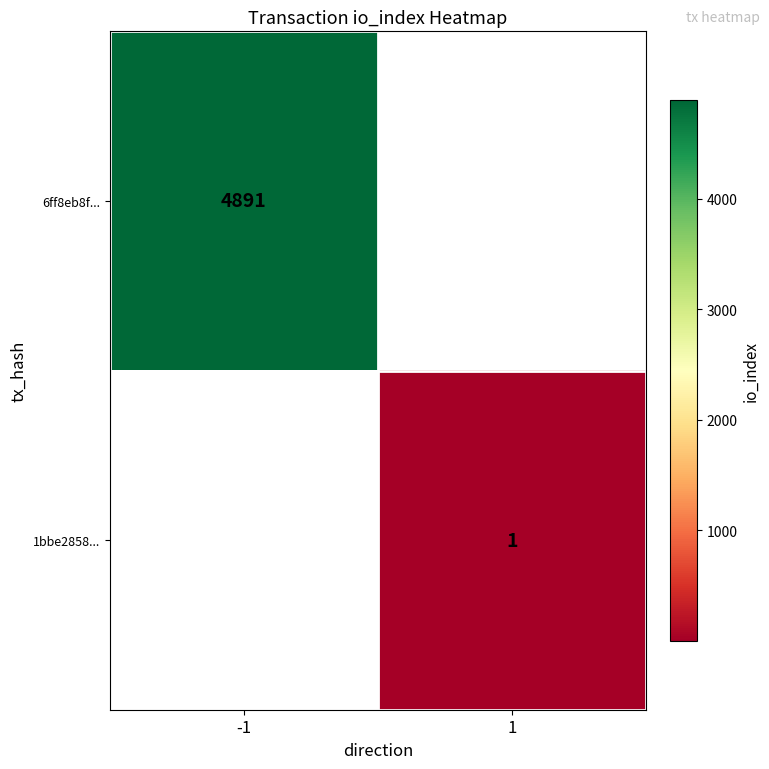

The value of 6ff8eb8f... at -1 is 7031. True or false?

False